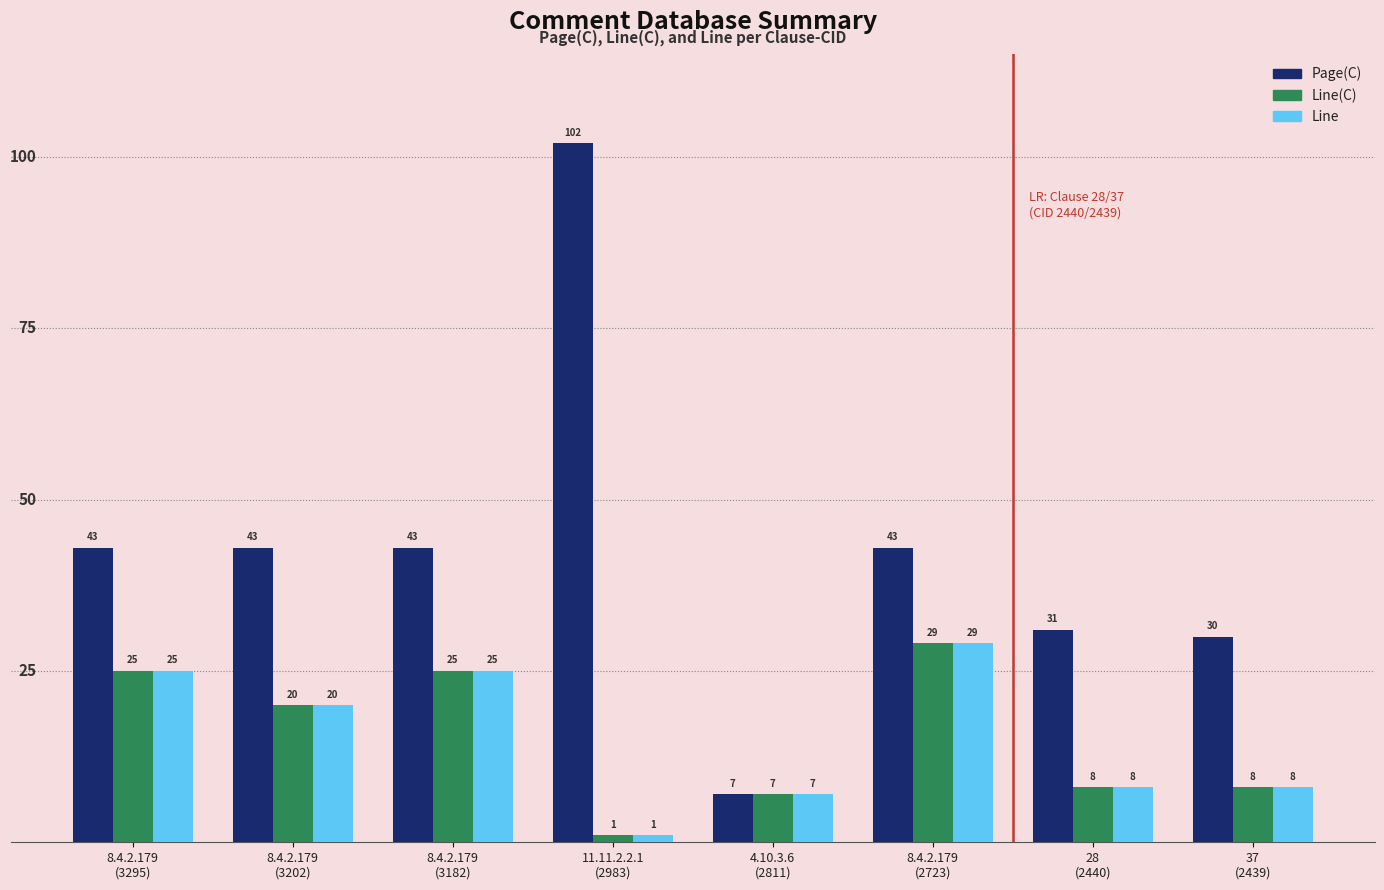

How many values in the Line series are below 20?

4